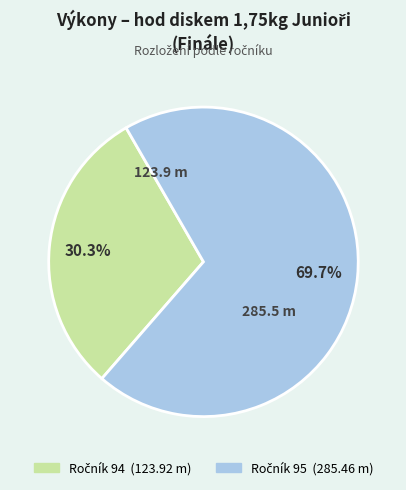

Is there any slice that represents more than half of the pie?

Yes